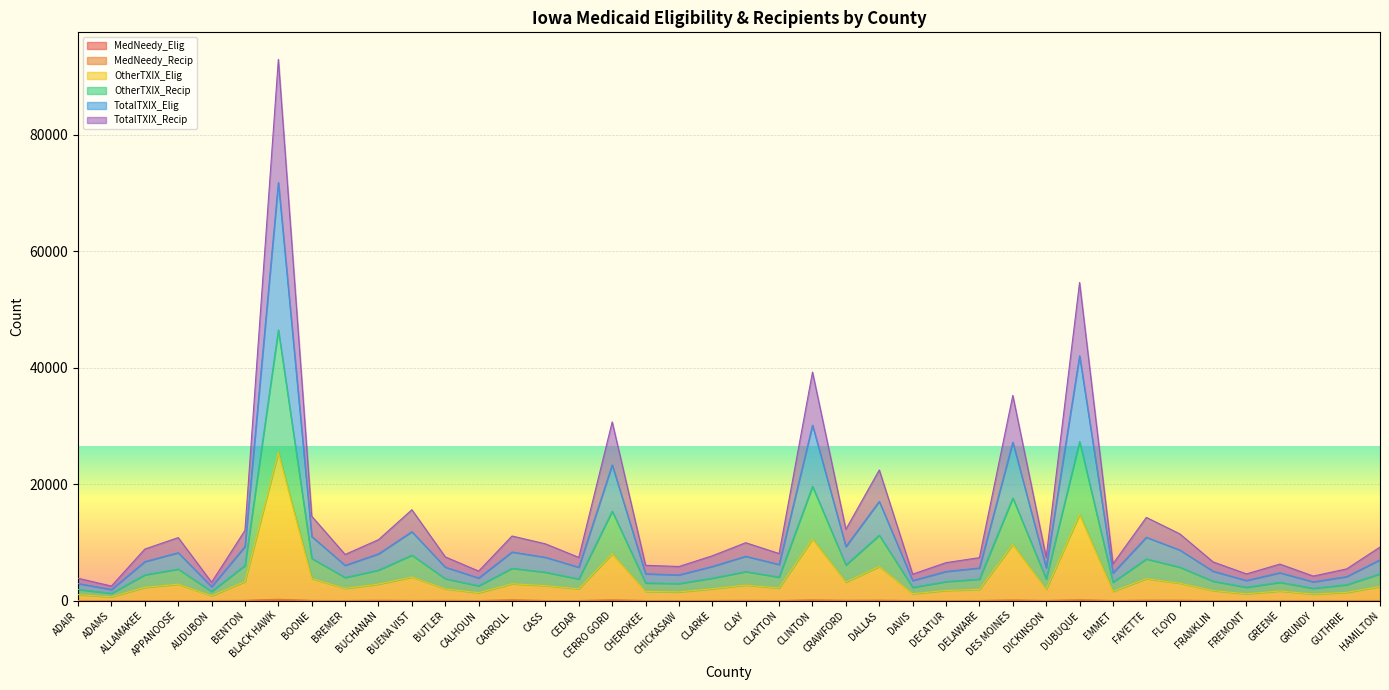

How many values in the OtherTXIX_Elig series are below 2168?

20